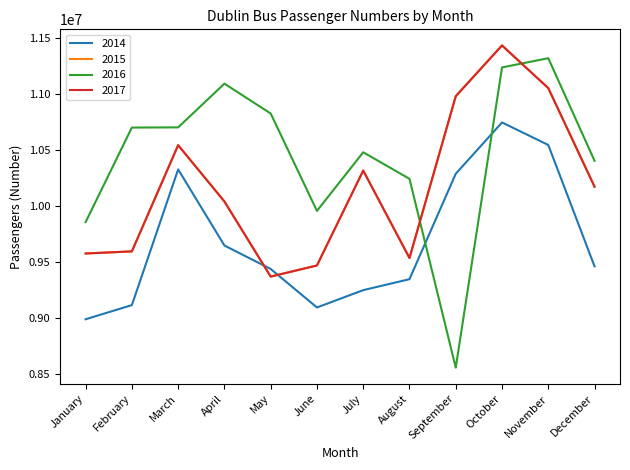

Does the chart display data point markers on the line(s)?

No